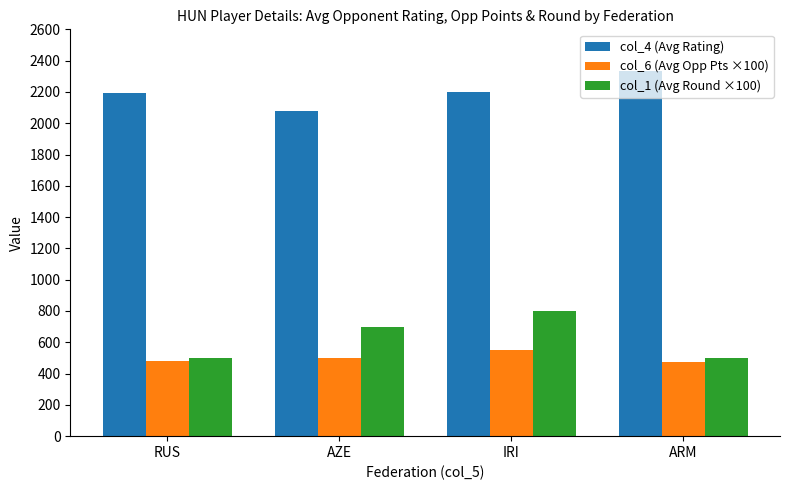

At how many categories does at least one series exceed 1713?

4